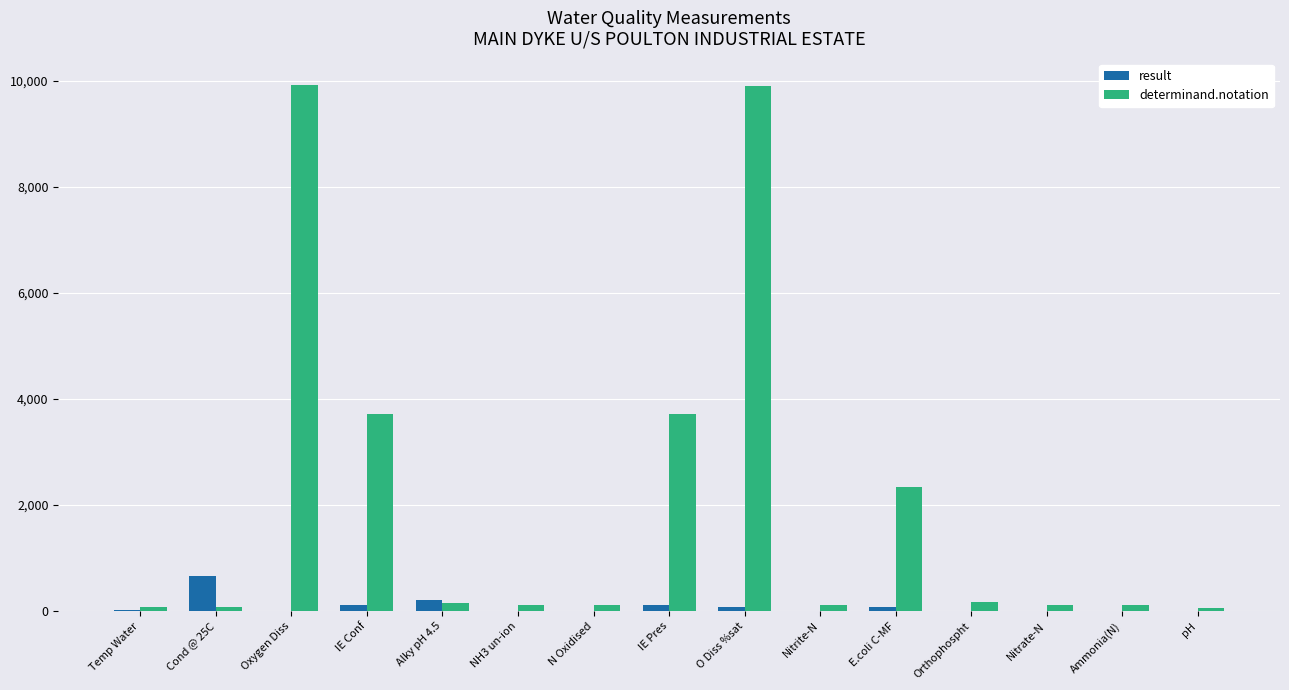

Which series has the largest total across all categories?

determinand.notation